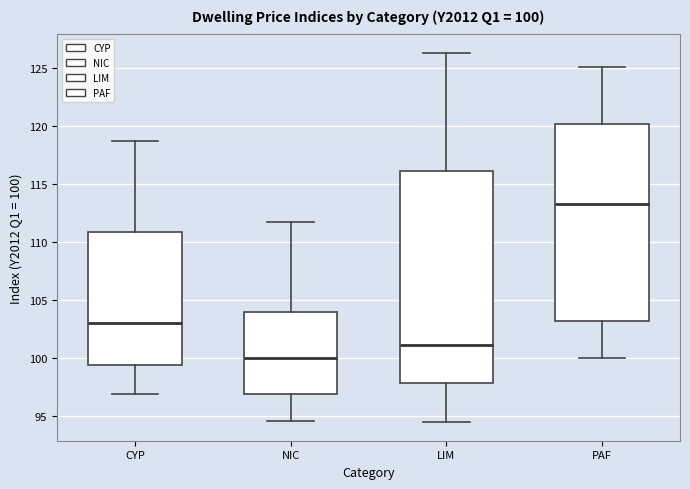

Comparing the boxes themselves (not the whiskers), which one is the tallest?

LIM